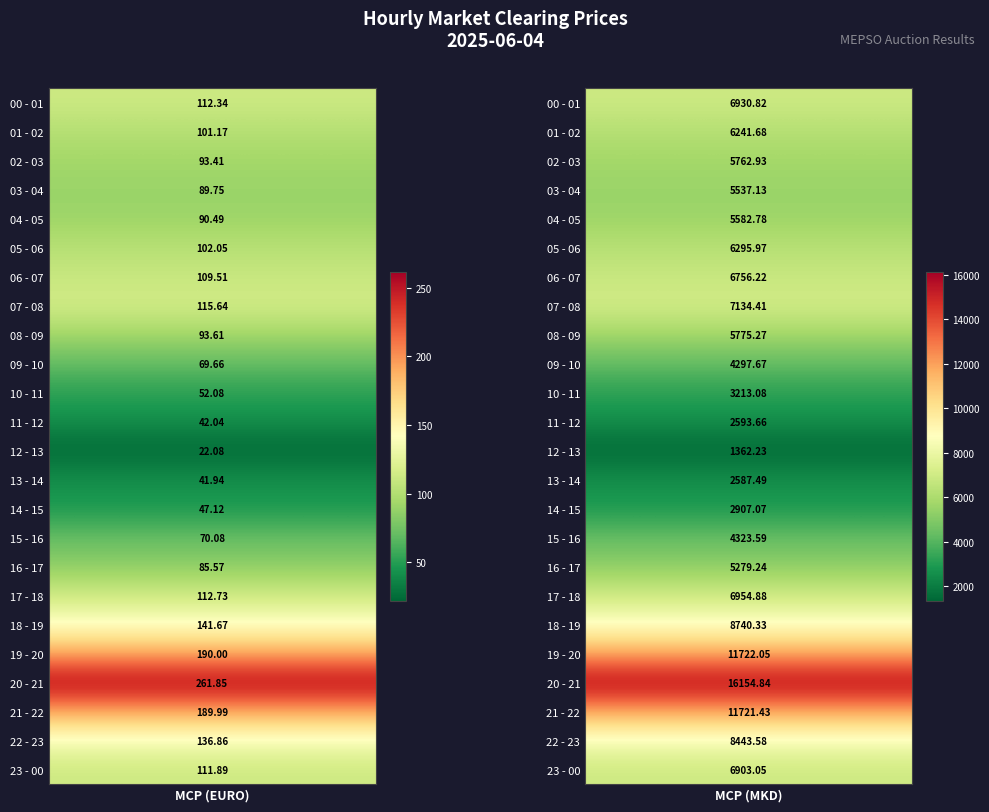

Which series has the widest spread of values?

20 - 21